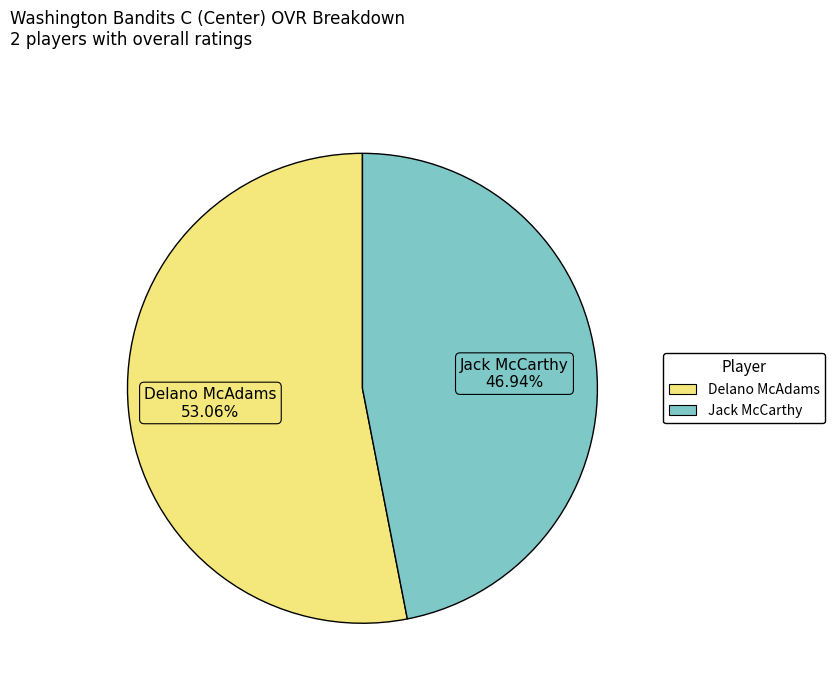

Is the sum of Jack McCarthy and Delano McAdams greater than half?

Yes